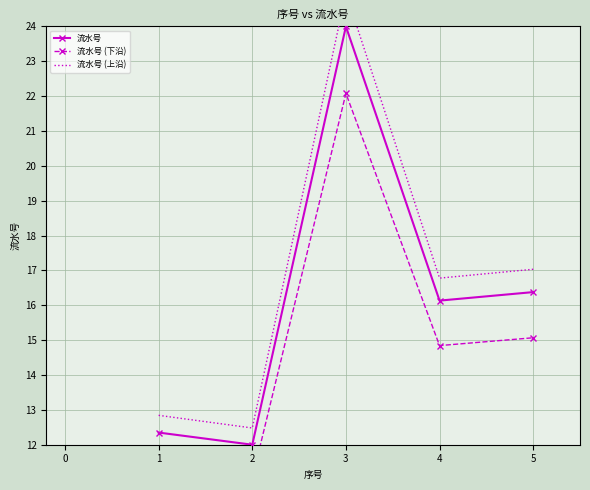

Reading left to right, what are all the values shown in this chart?

流水号: 12.3	12.0	24.0	16.1	16.4
流水号 (下沿): 11.4	11.0	22.1	14.8	15.1
流水号 (上沿): 12.8	12.5	25.0	16.8	17.0